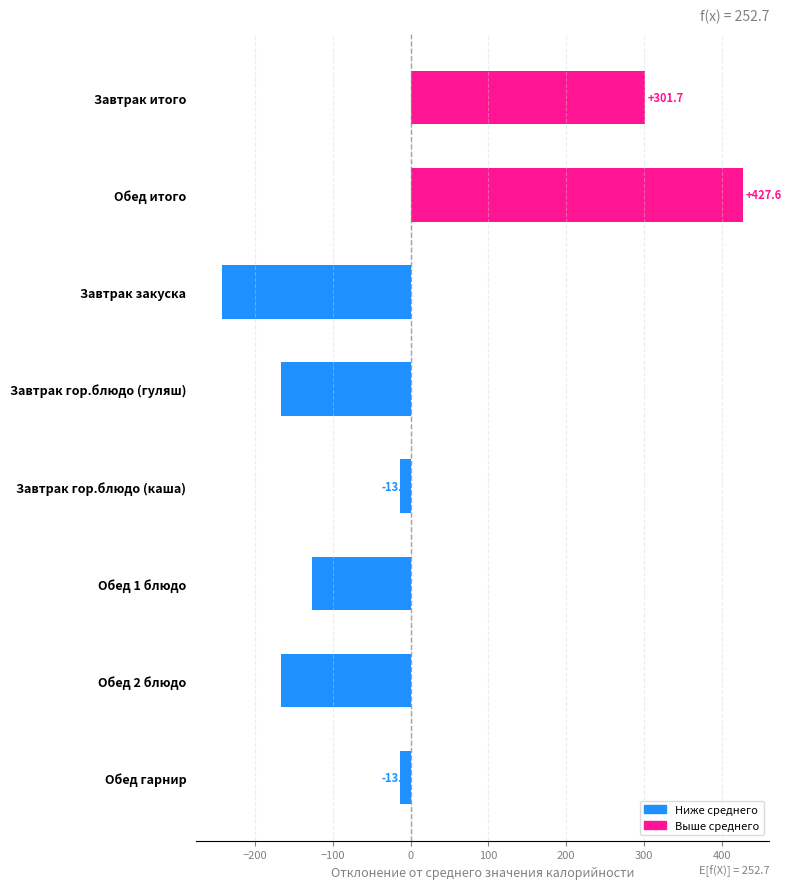

How many values exceed -13?

2